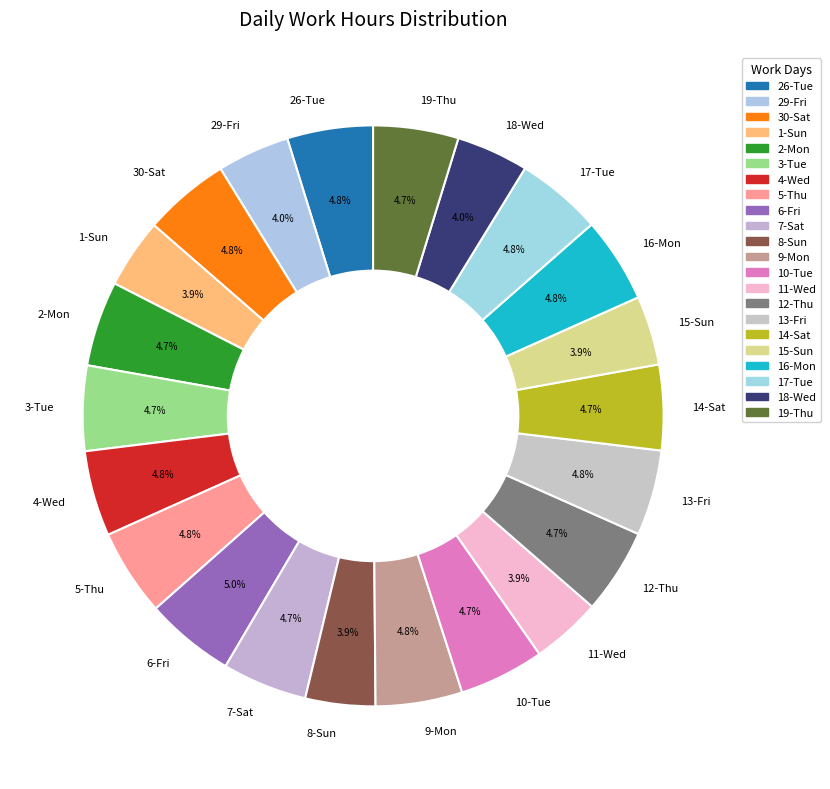

To the nearest percent, what is the difference between the largest and smallest slice percentages?

1%